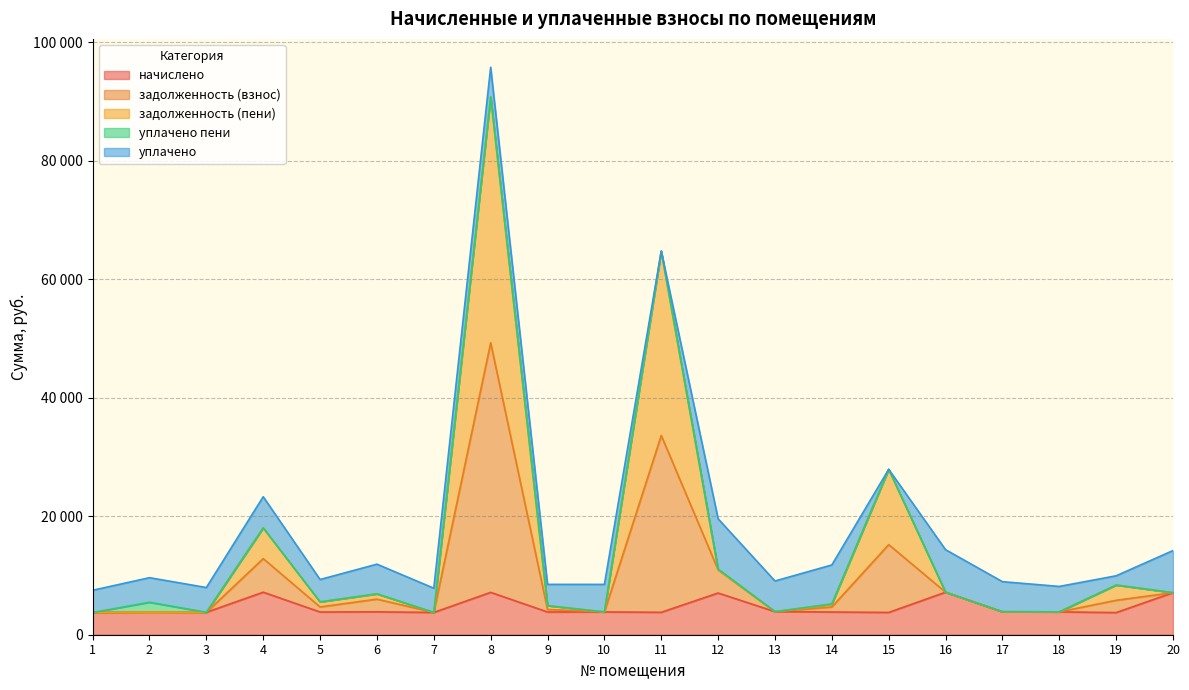

How many interior local valleys does the задолженность (взнос) series have?

6